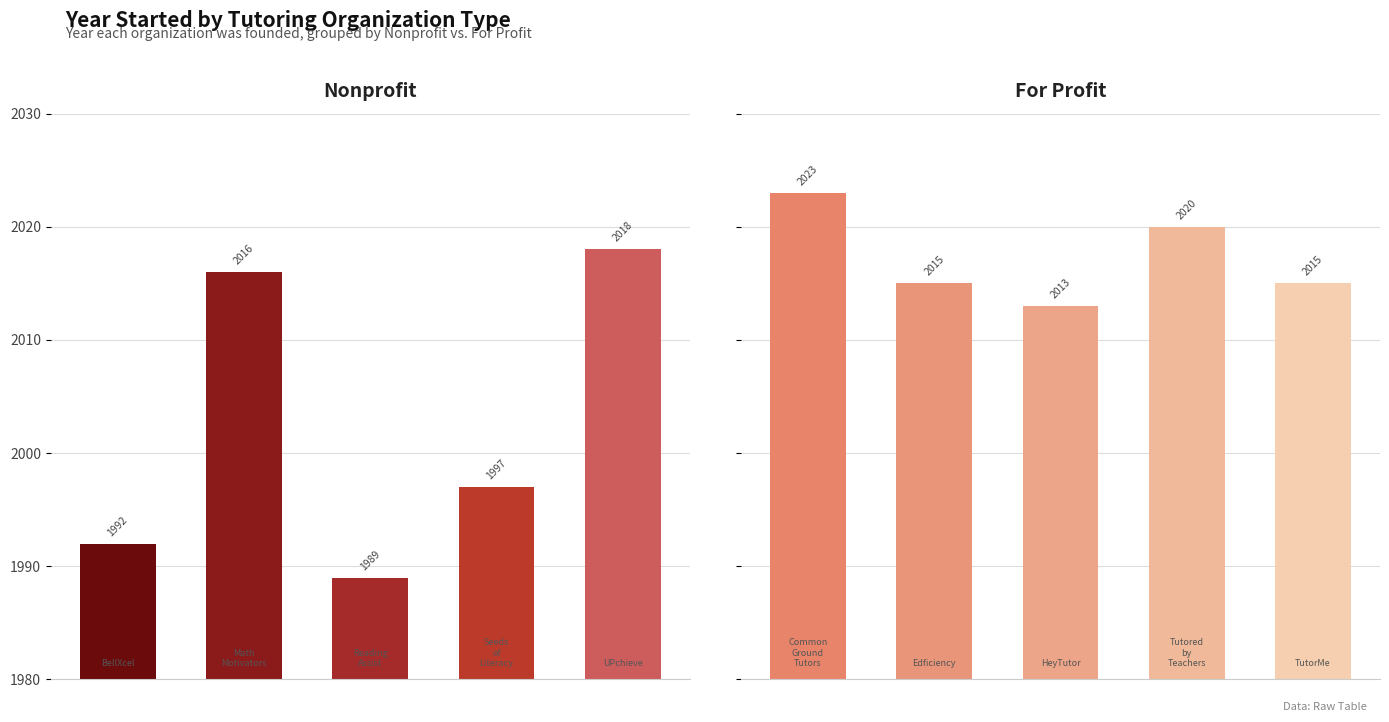

Which series has the largest total across all categories?

For Profit